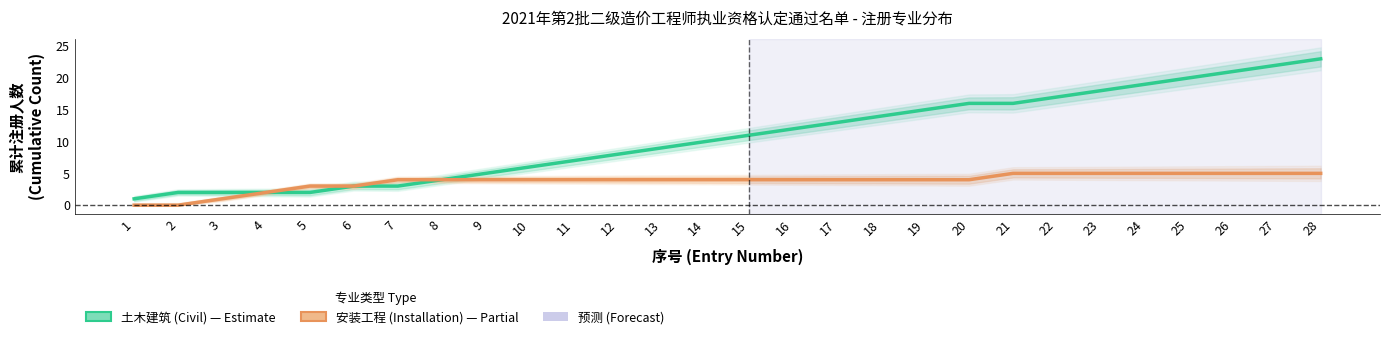

What is the value of the 安装工程 (Installation) point at the 23rd from the left?

5